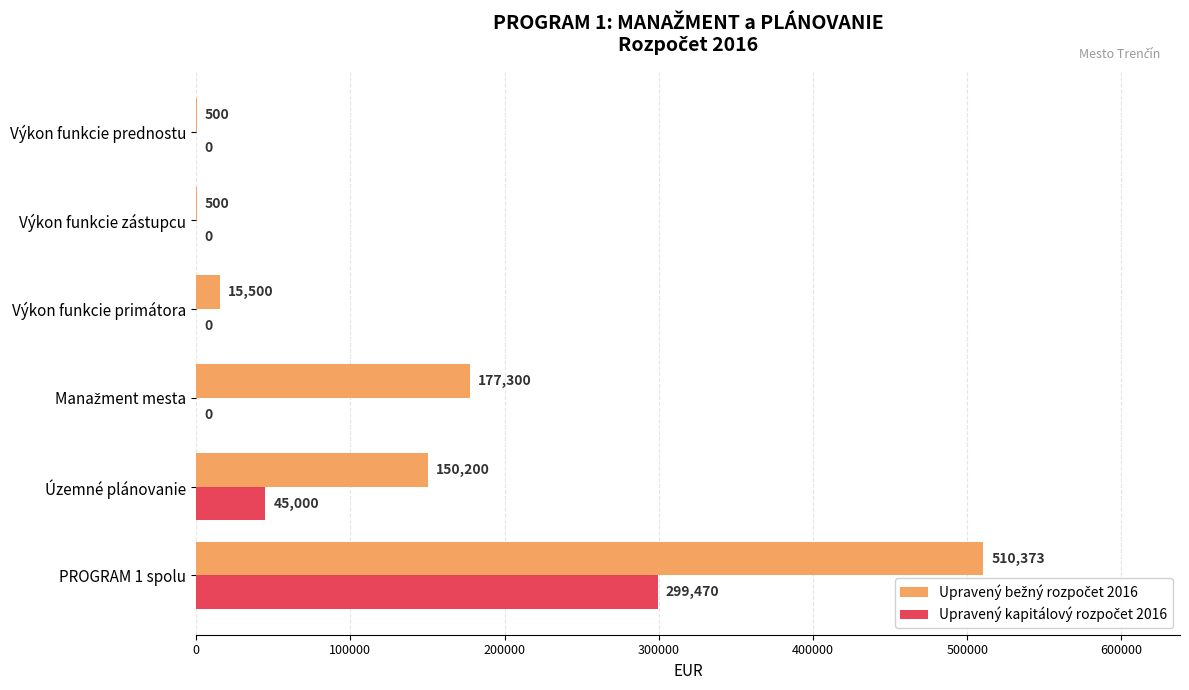

What is the total value across all series at Výkon funkcie primátora?

15500